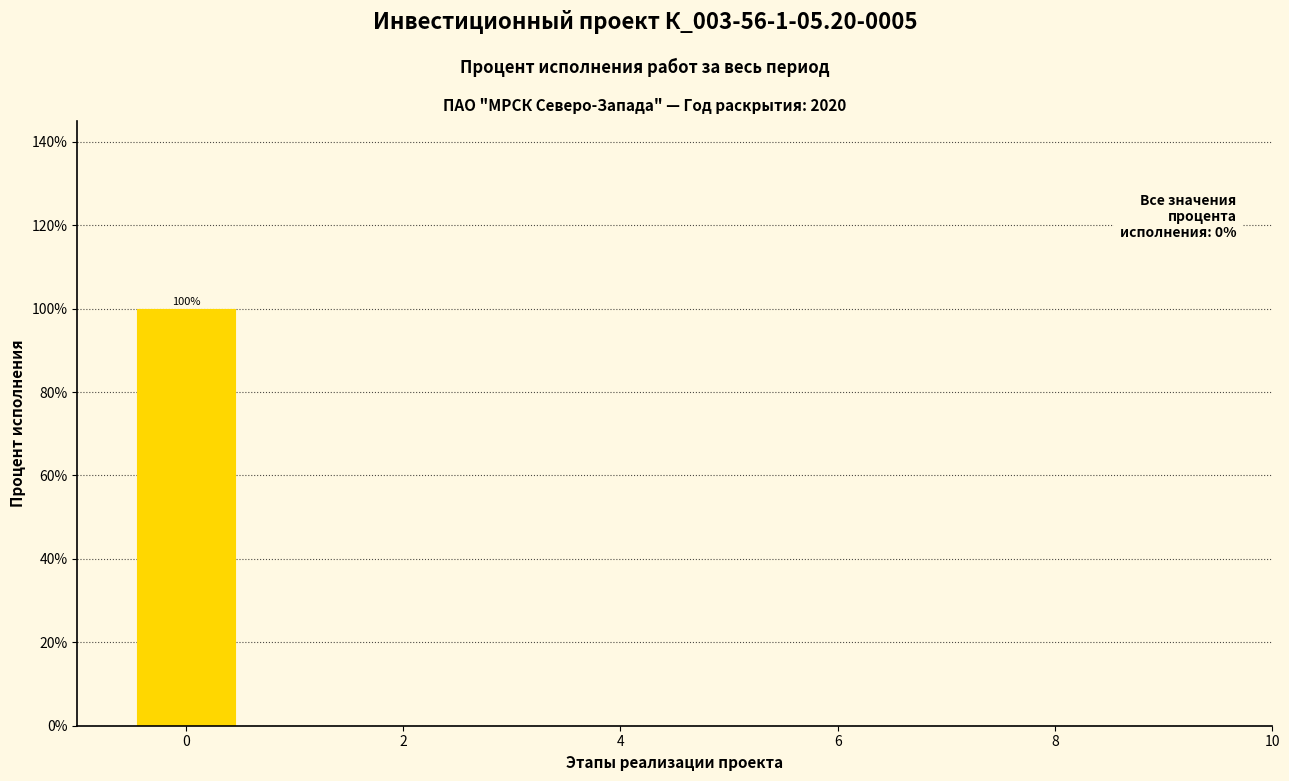

Over which range of the x-axis is the bar tallest?

-0.5 to 0.5